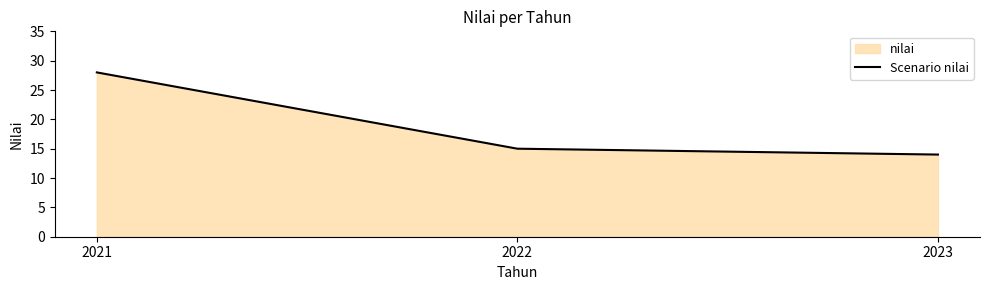

Reading left to right, transcribe all the data shown in this chart.

28	15	14